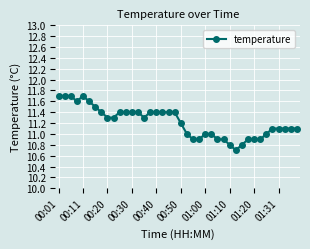

What is the maximum value shown in the chart?

11.7